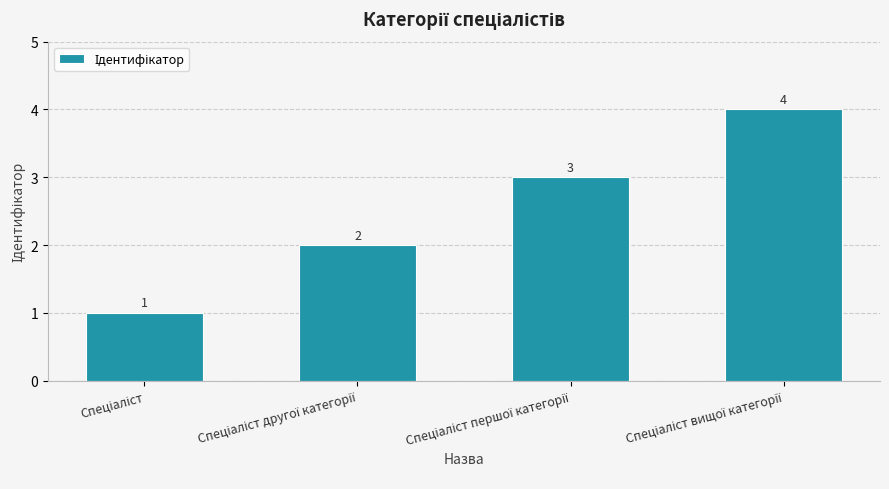

Reading right to left, what are all the values shown in this chart?

4	3	2	1